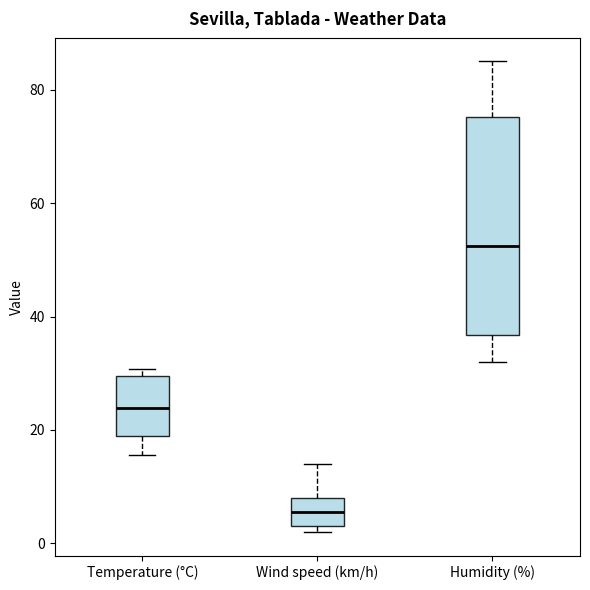

Reading left to right, transcribe this box plot: for each box, give where its median line is, the range the box spans, and where its two whiskers end, as read against the y-axis. The values are not printed on the chart, so give them approximately, as read against the axis.

Temperature (°C): median 24, box 18 to 30, whiskers 16 to 30 (just above the box's upper edge)
Wind speed (km/h): median 6, box 4 to 8, whiskers 2 to 14
Humidity (%): median 52, box 36 to 76, whiskers 32 to 86